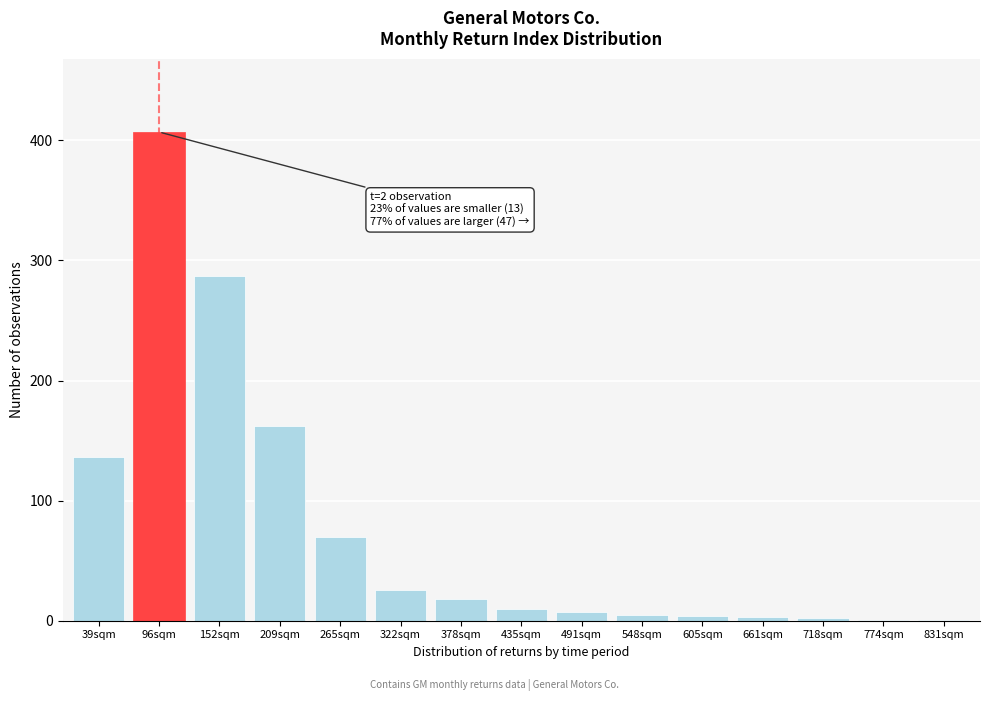

True or false: the data shows 18 at 378sqm.

True